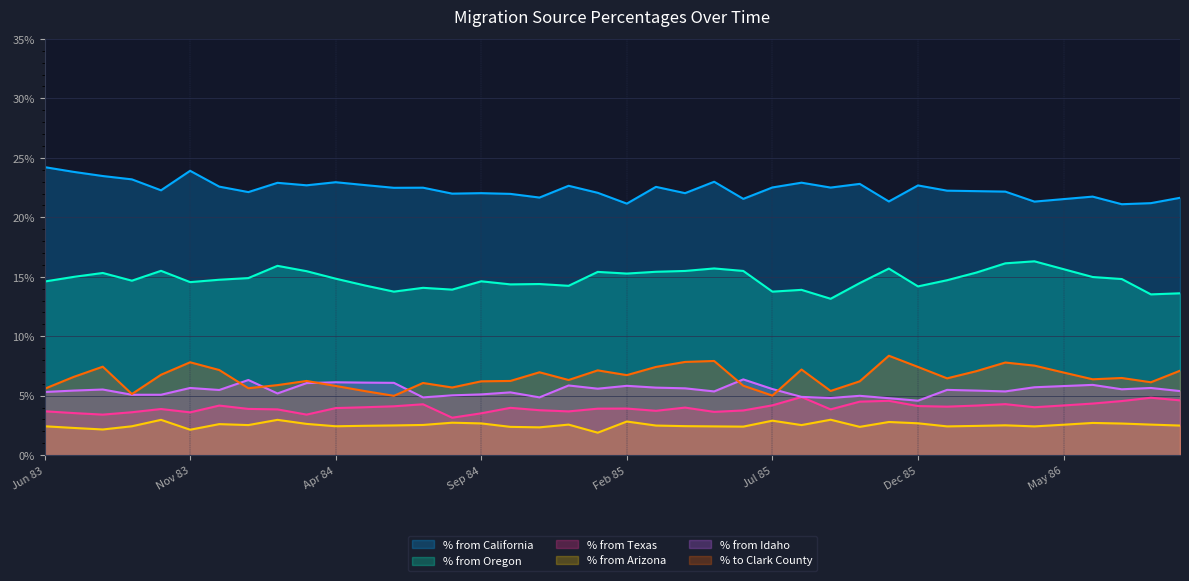

Which series has the widest spread of values?

% to Clark County